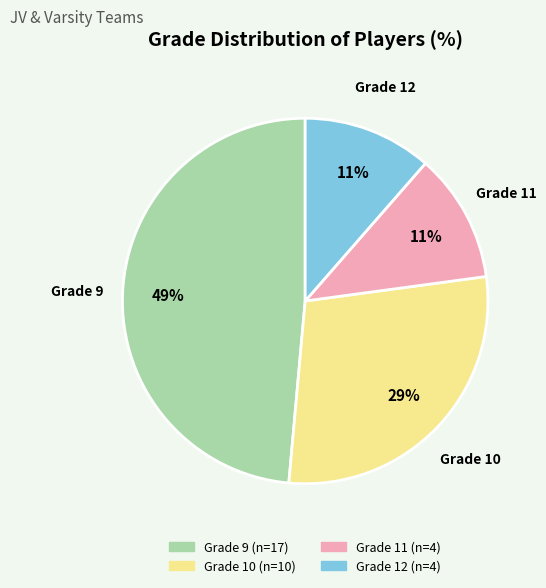

How many slices are in this pie chart?

4